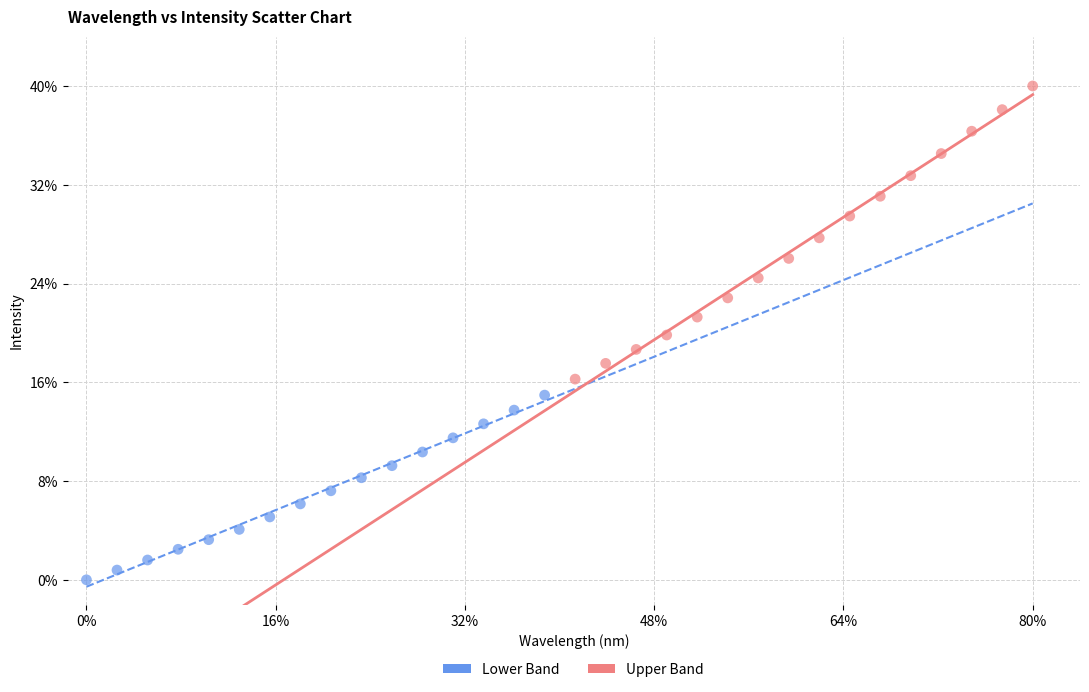

What are all the series names shown in the legend?

Lower Band, Upper Band